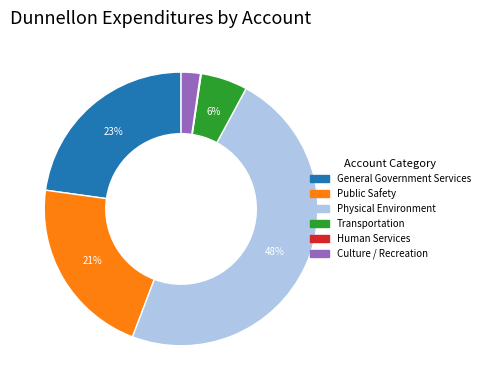

Approximately how many times larger is the value at Transportation compared to Public Safety?

0.3